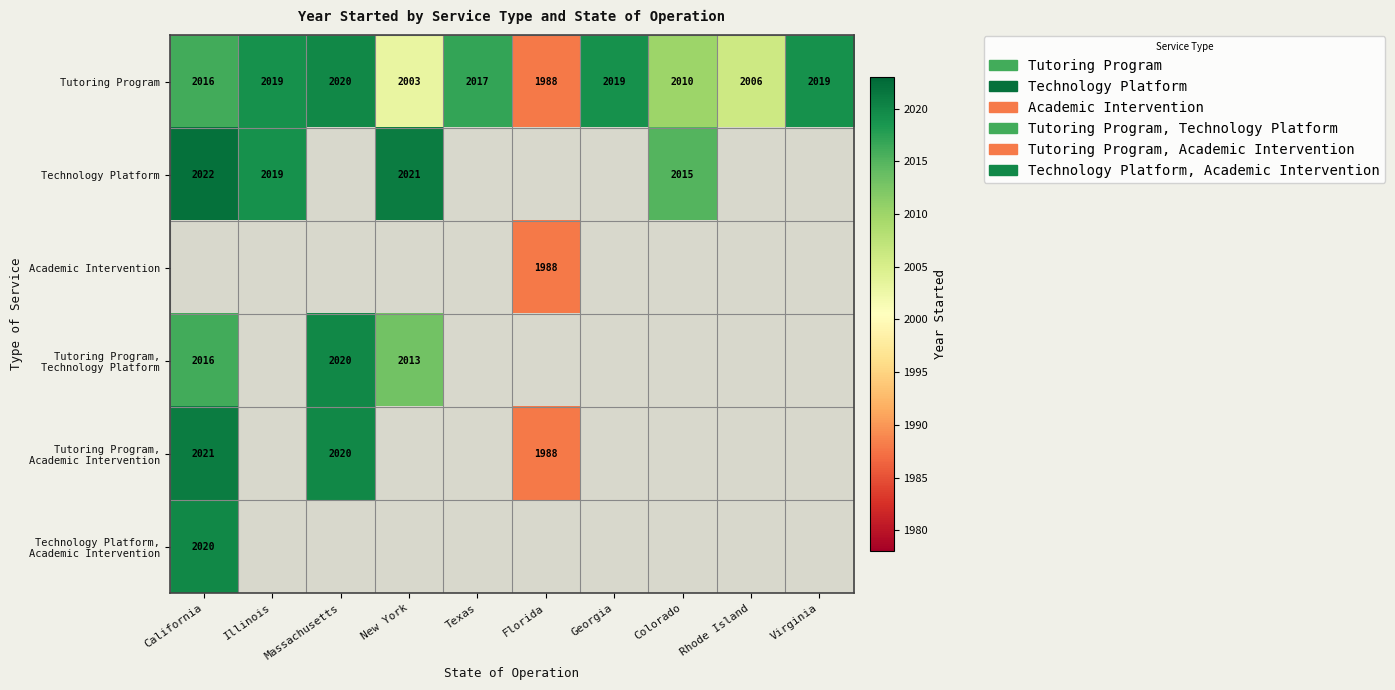

What is the sum of all Tutoring Program values?

20117